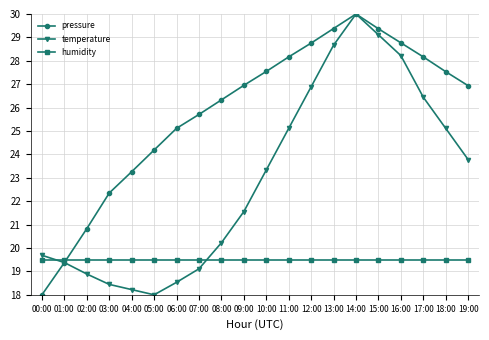

What is the greatest value displayed?

30.0